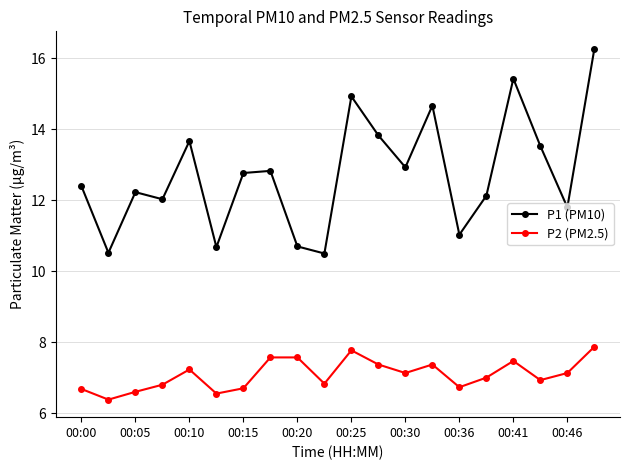

Which series has the largest total across all categories?

P1 (PM10)